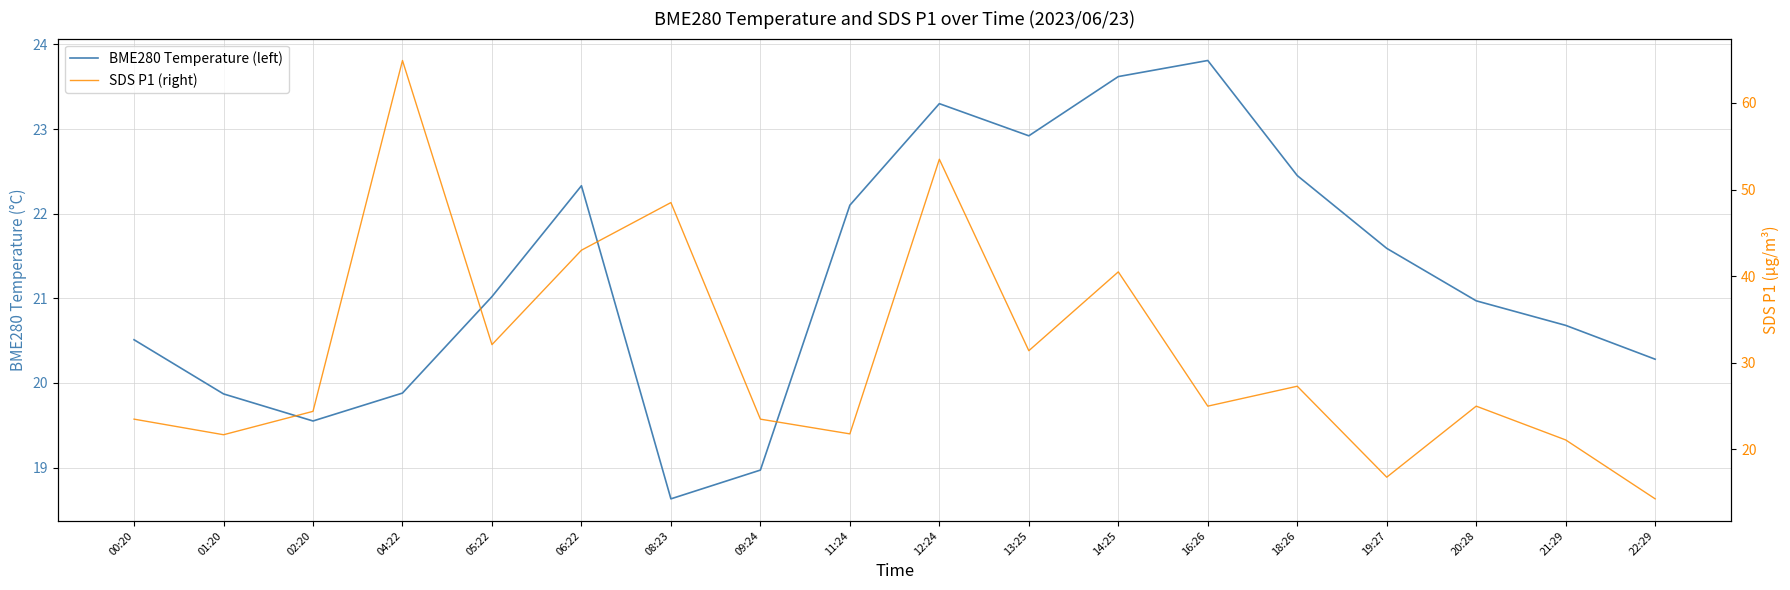

Which series has the widest spread of values?

SDS P1 (right)